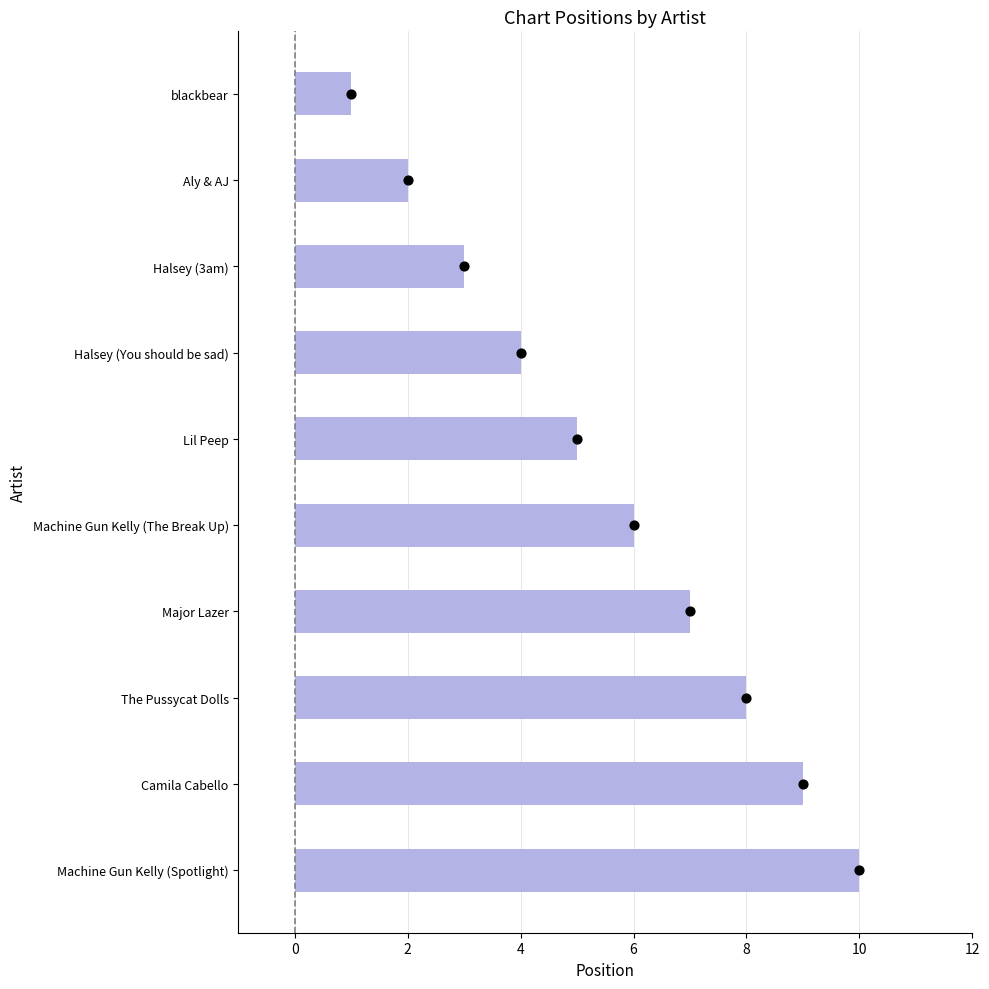

Which series has the largest Y range (max minus min)?

Position